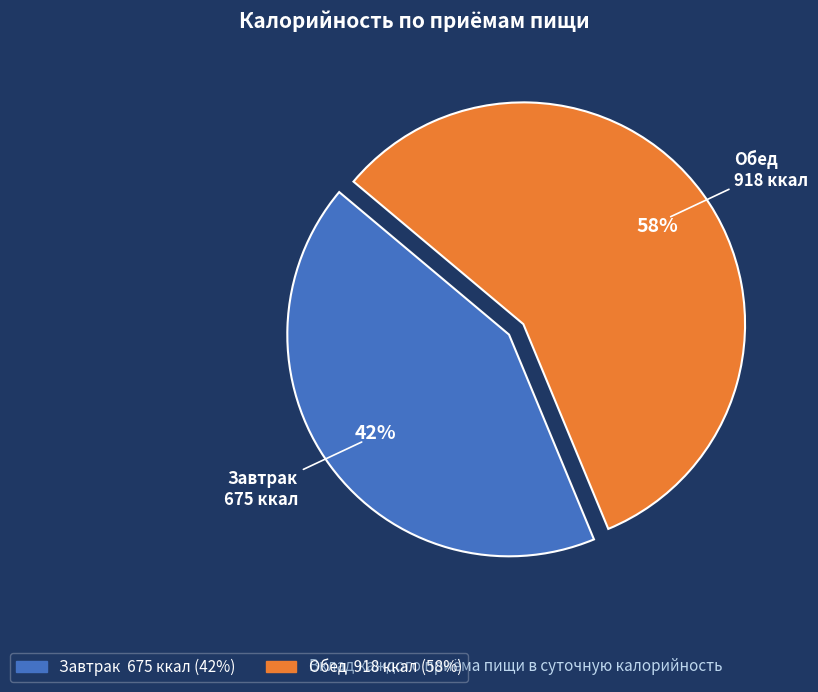

To the nearest percent, what is the combined percentage of Обед and Завтрак?

100%